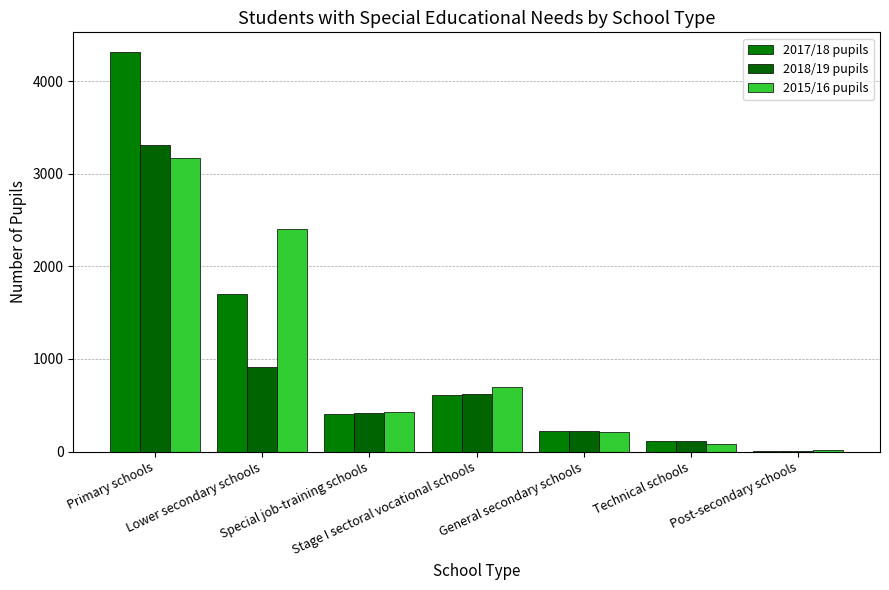

What is the maximum value shown in the chart?

4310